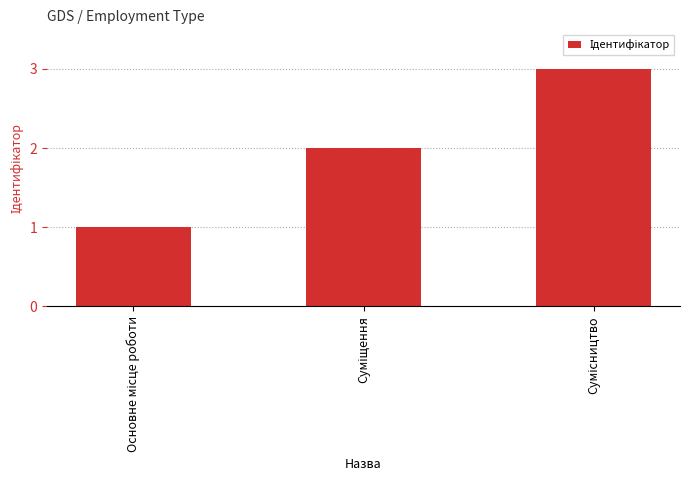

What is the greatest value displayed?

3